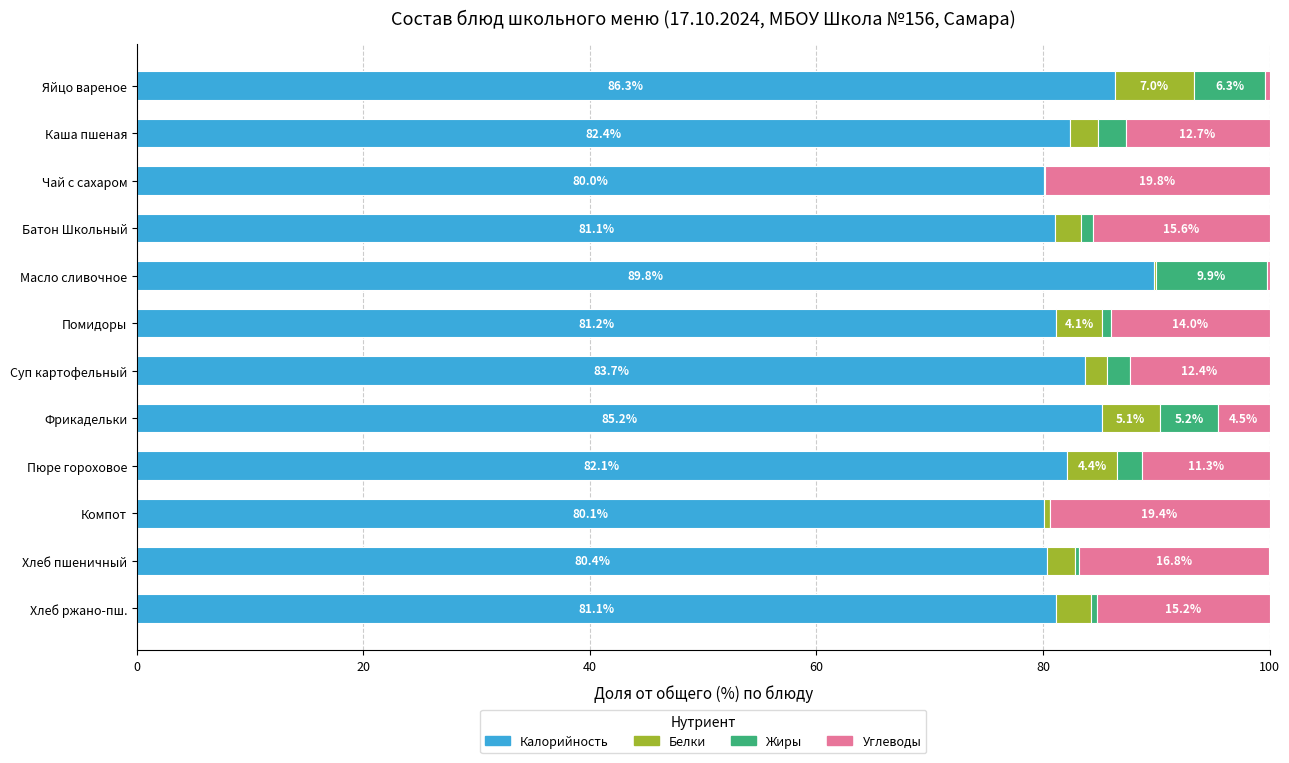

What is the total value across all series at Яйцо вареное?

100.0